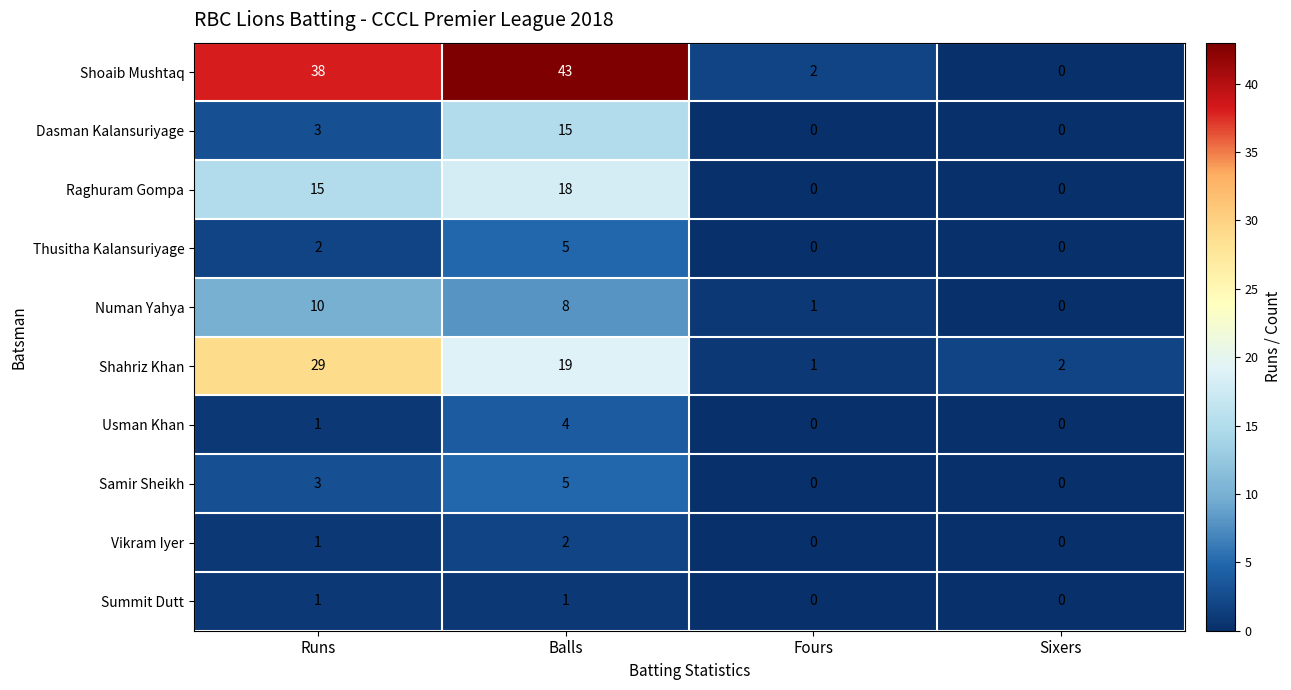

Is it true that Shahriz Khan equals 0 at Fours?

False